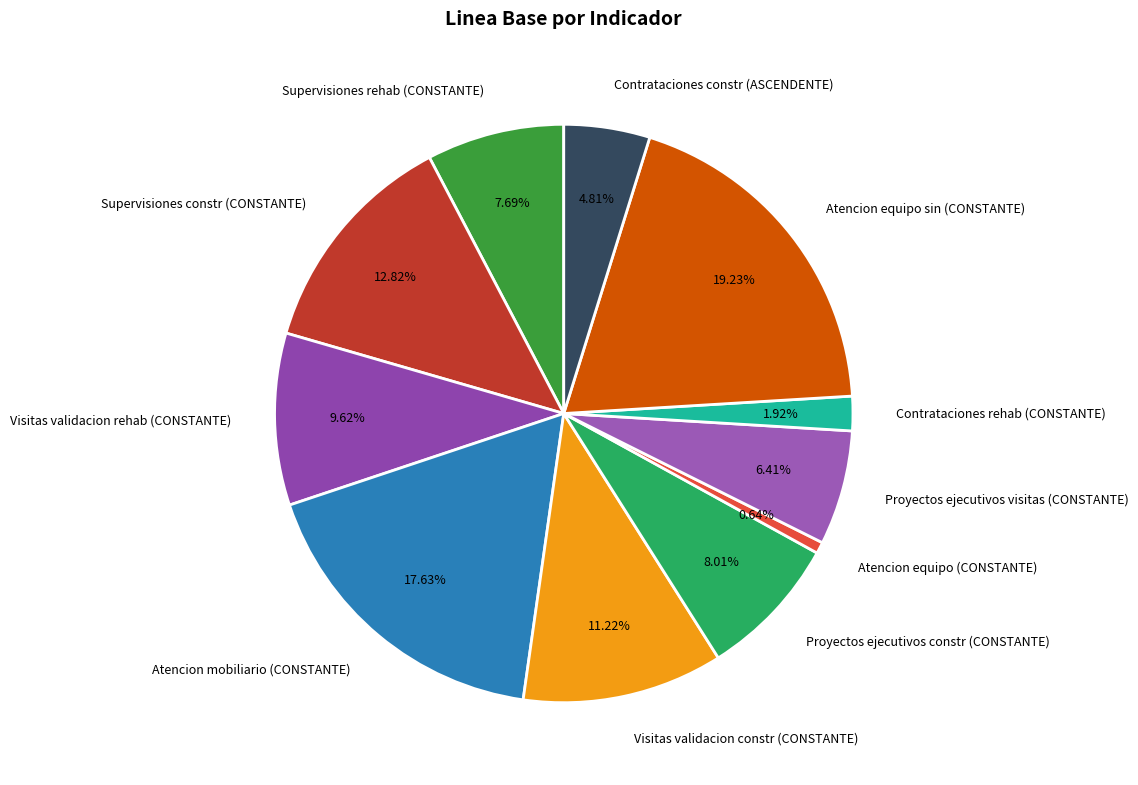

How many slices are in this pie chart?

11